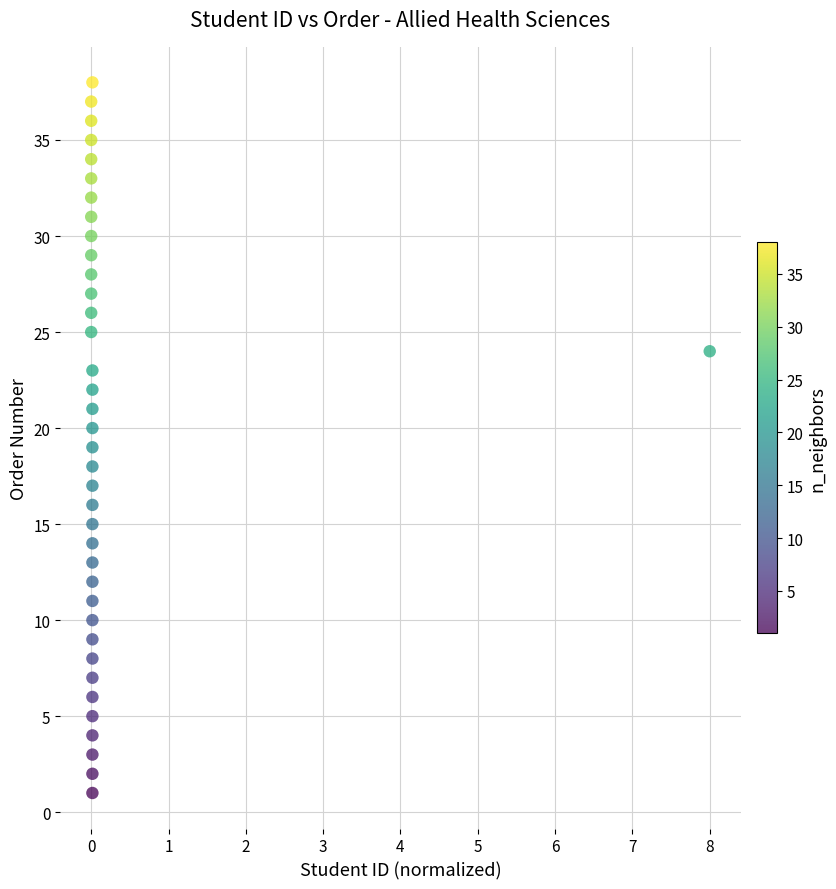

What is the range of Y values (max minus min)?

37